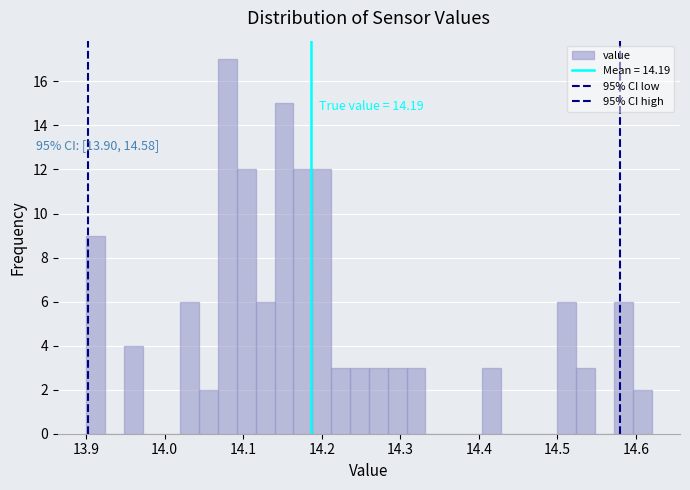

Around what value on the x-axis is the tallest bar? Give the approximate position of its centre, as read against the axis.

14.08